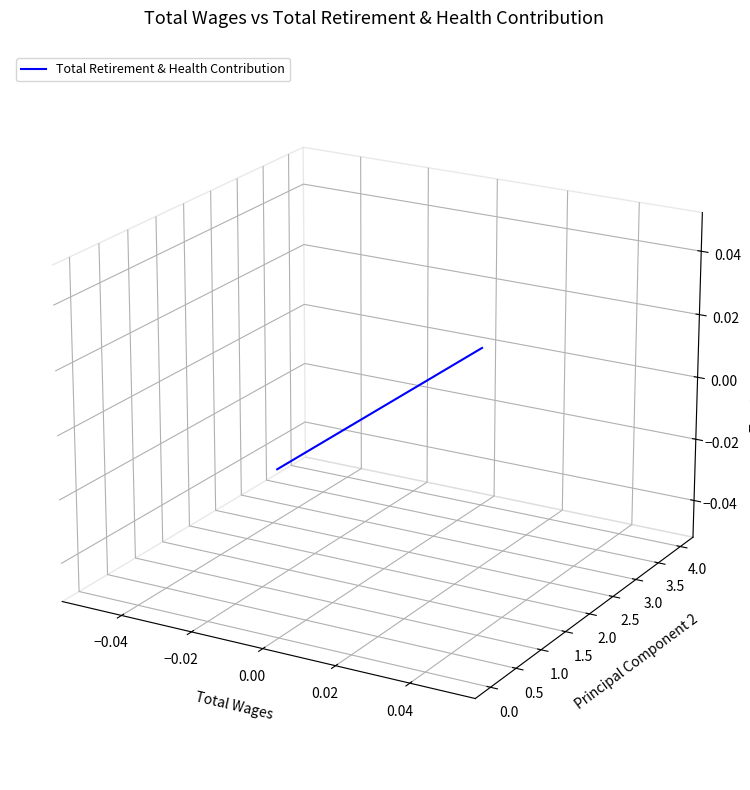

Does the chart have visible grid lines?

No